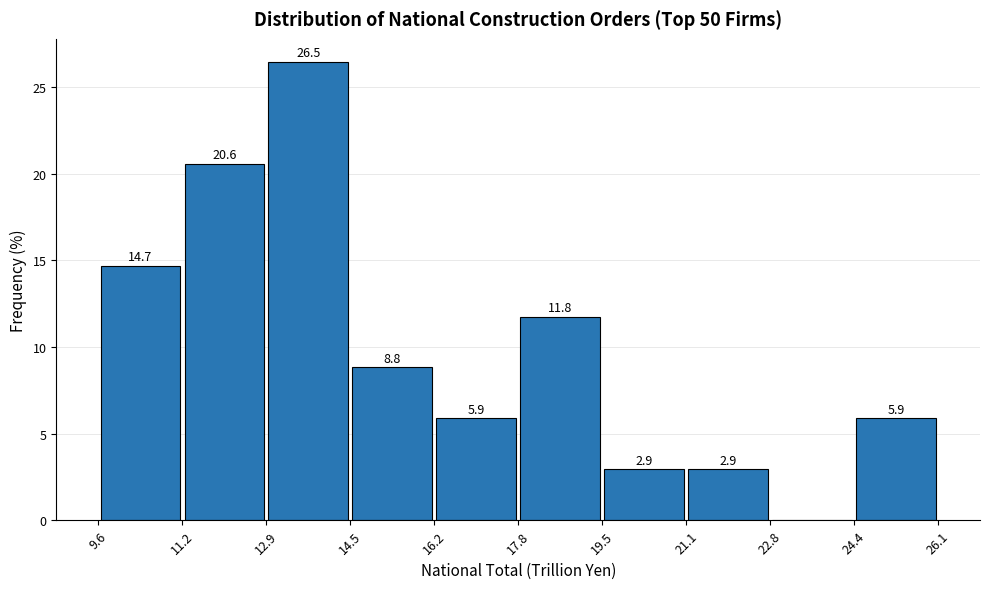

Which range on the x-axis has the tallest bar?

12.9 to 14.5